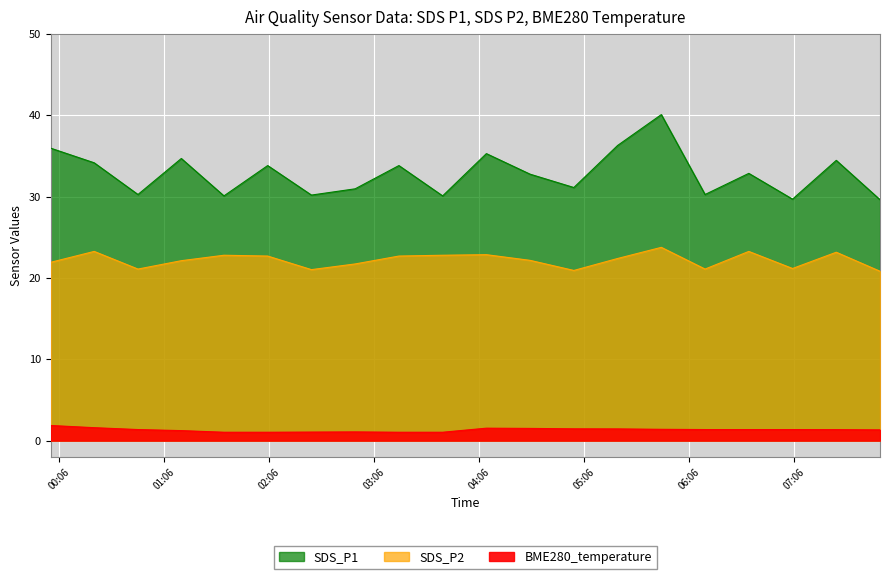

What is the total value across all series at 2023/03/03 06:15:00?

52.7